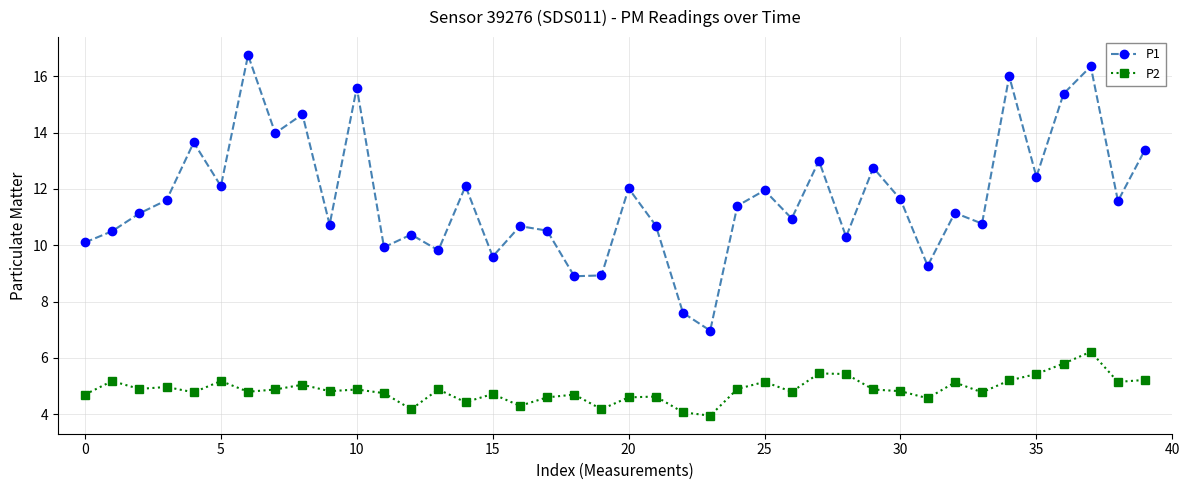

List the series in order of their peak value, highest first.

P1, P2